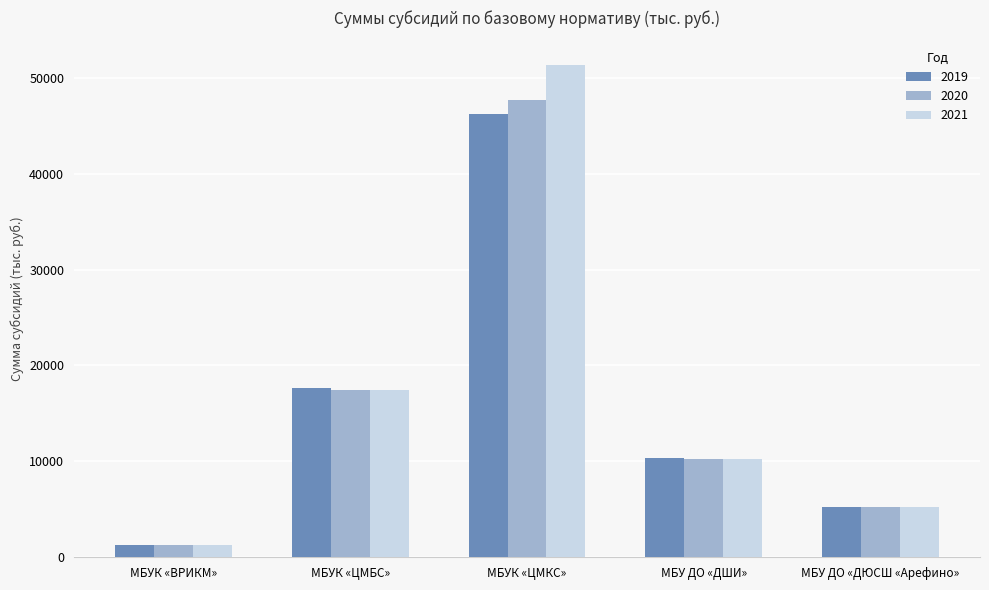

At which category does the chart reach its peak across all series?

МБУК «ЦМКС»